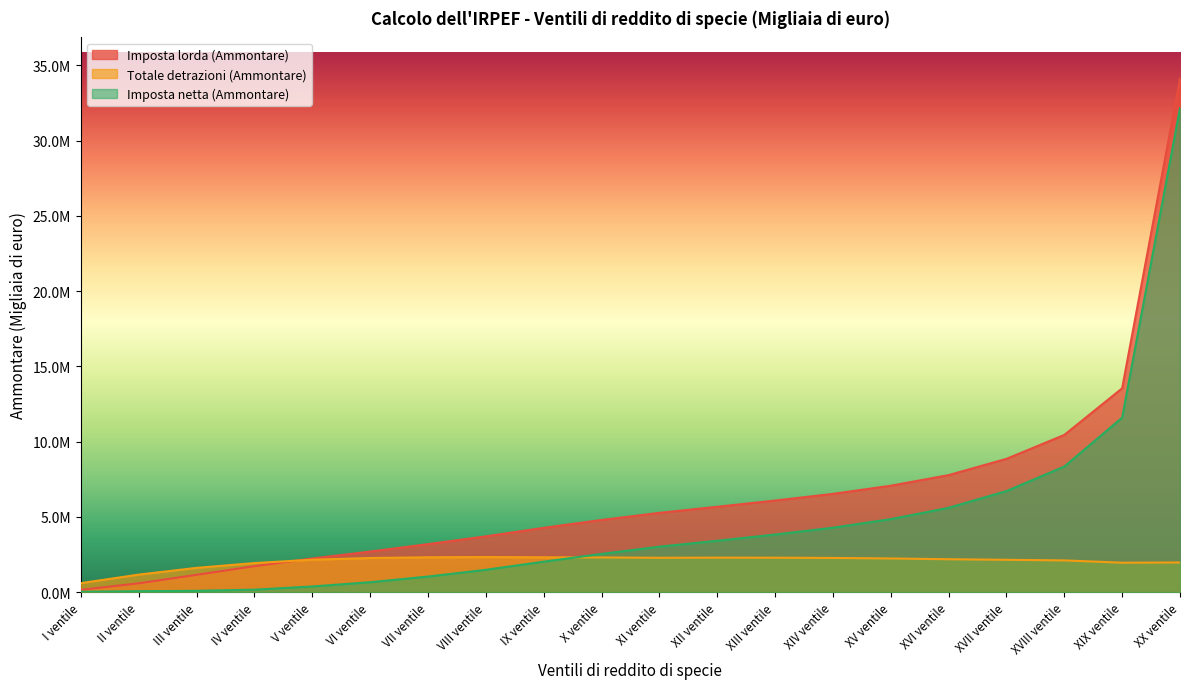

What is the label of the 19th point from the right?

II ventile